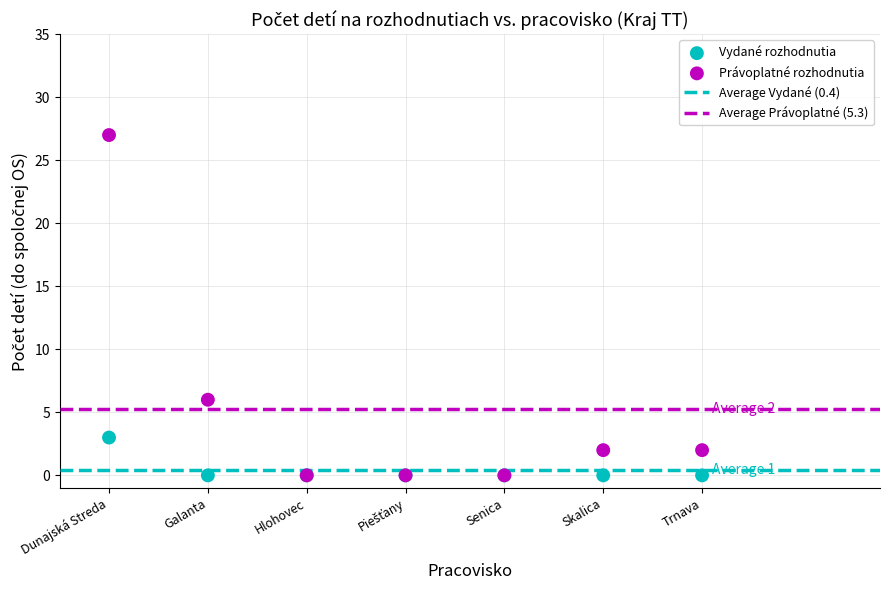

Which series has the widest spread of Y values?

Právoplatné rozhodnutia